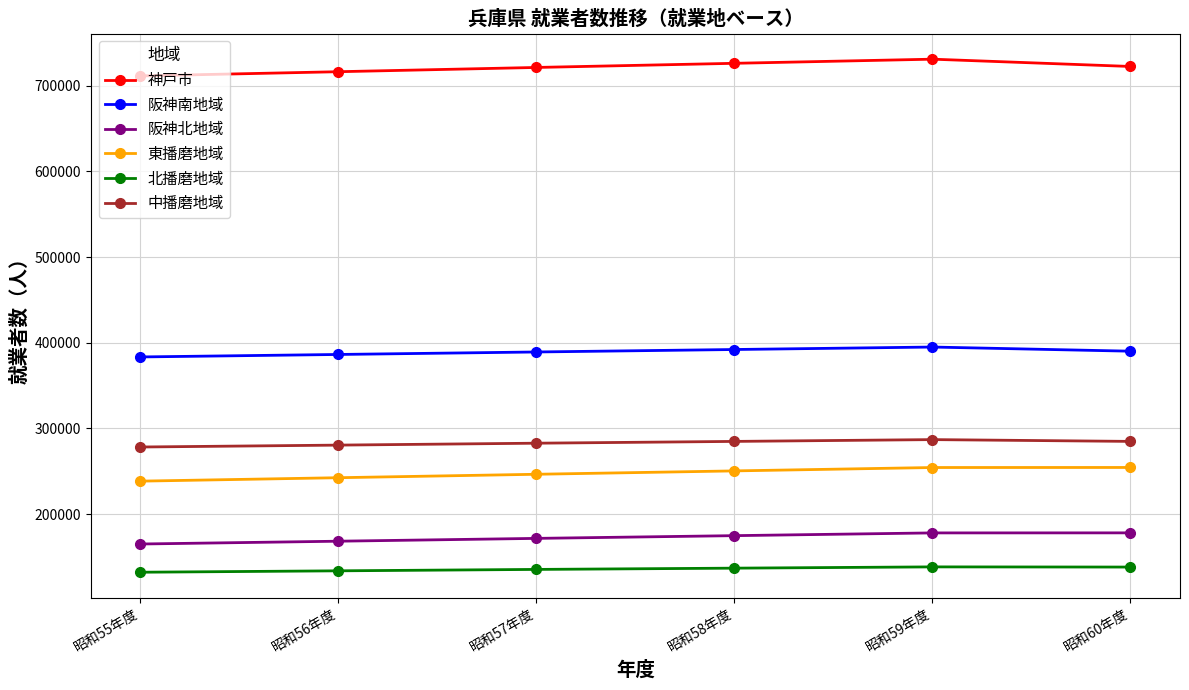

Which series changed the most between 昭和56年度 and 昭和60年度?

東播磨地域